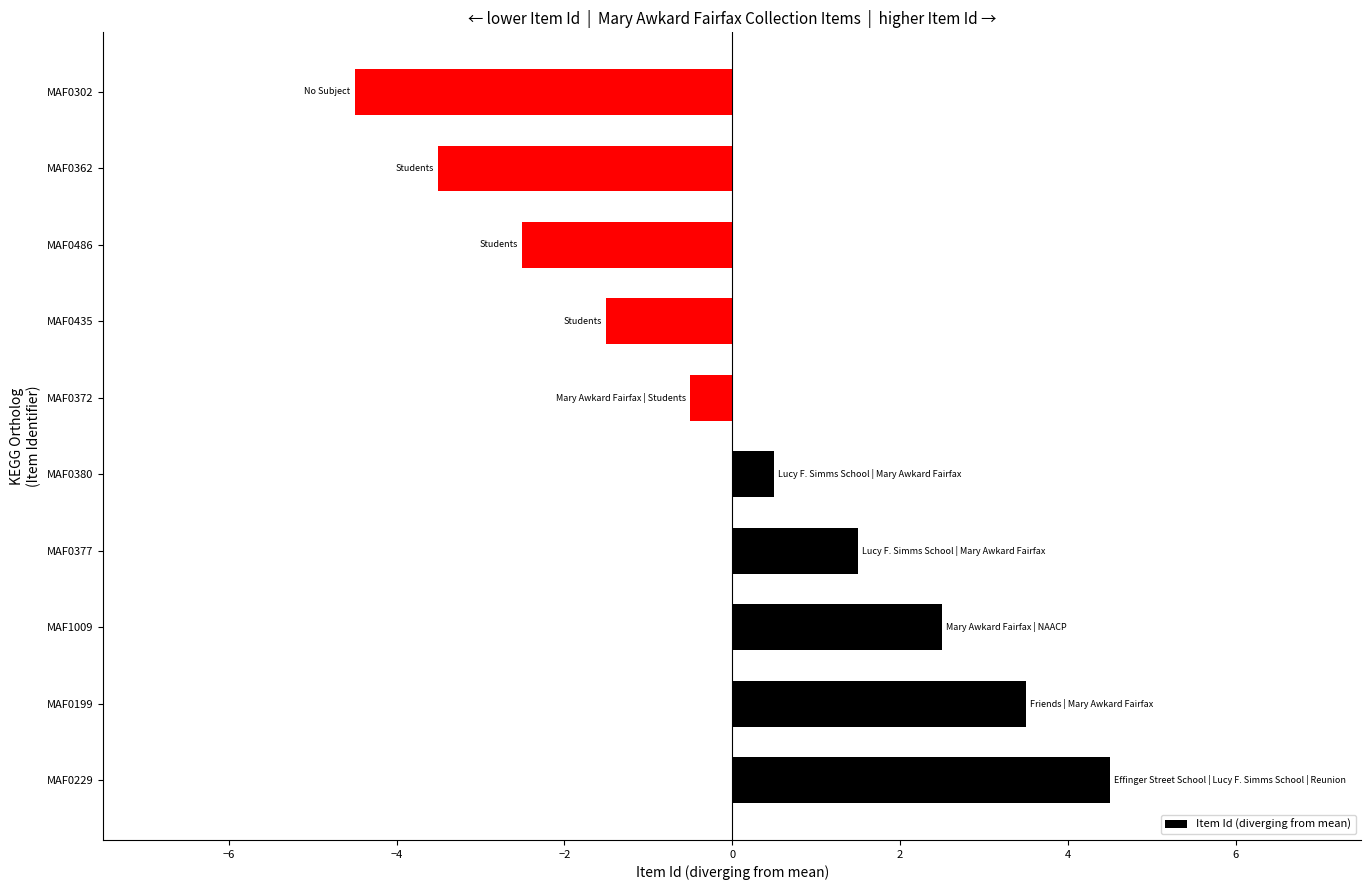

Reading bottom to top, what are all the values shown in this chart?

4.5	3.5	2.5	1.5	0.5	-0.5	-1.5	-2.5	-3.5	-4.5